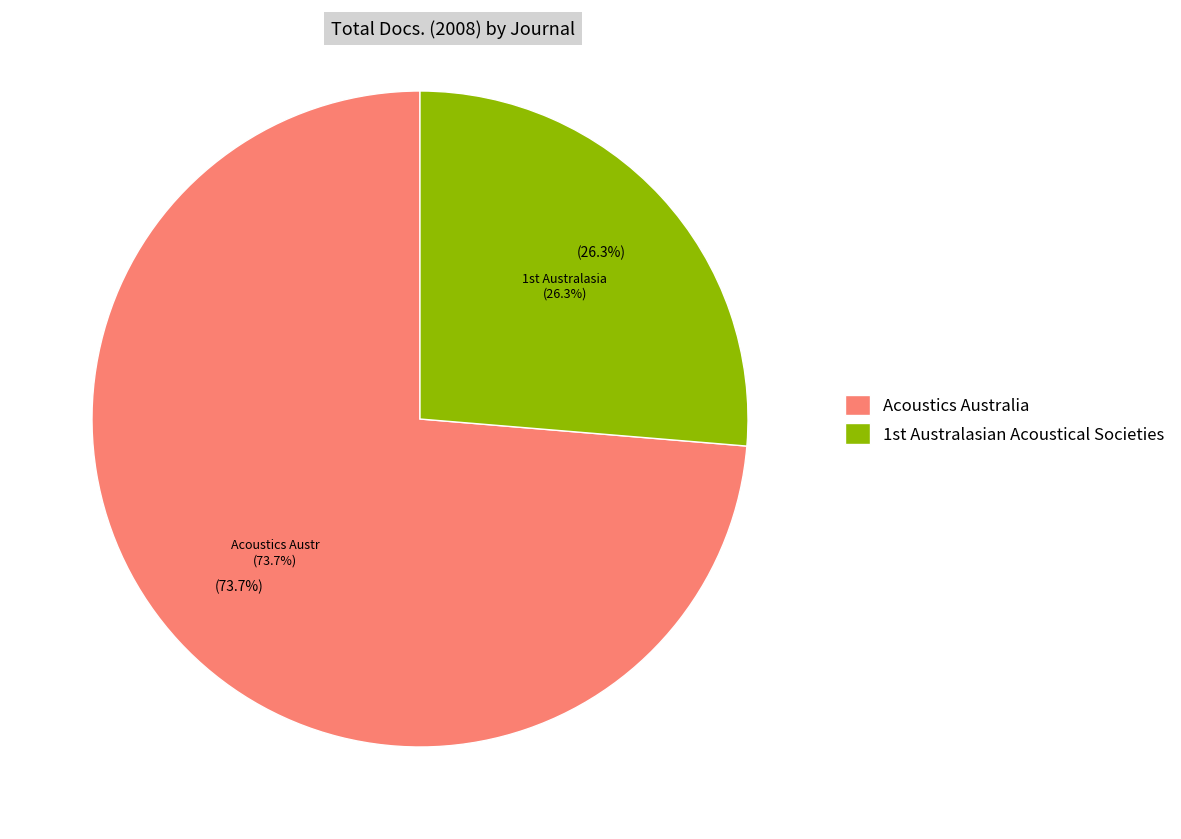

What percentage is NOT represented by Acoustics Australia?

26.3%